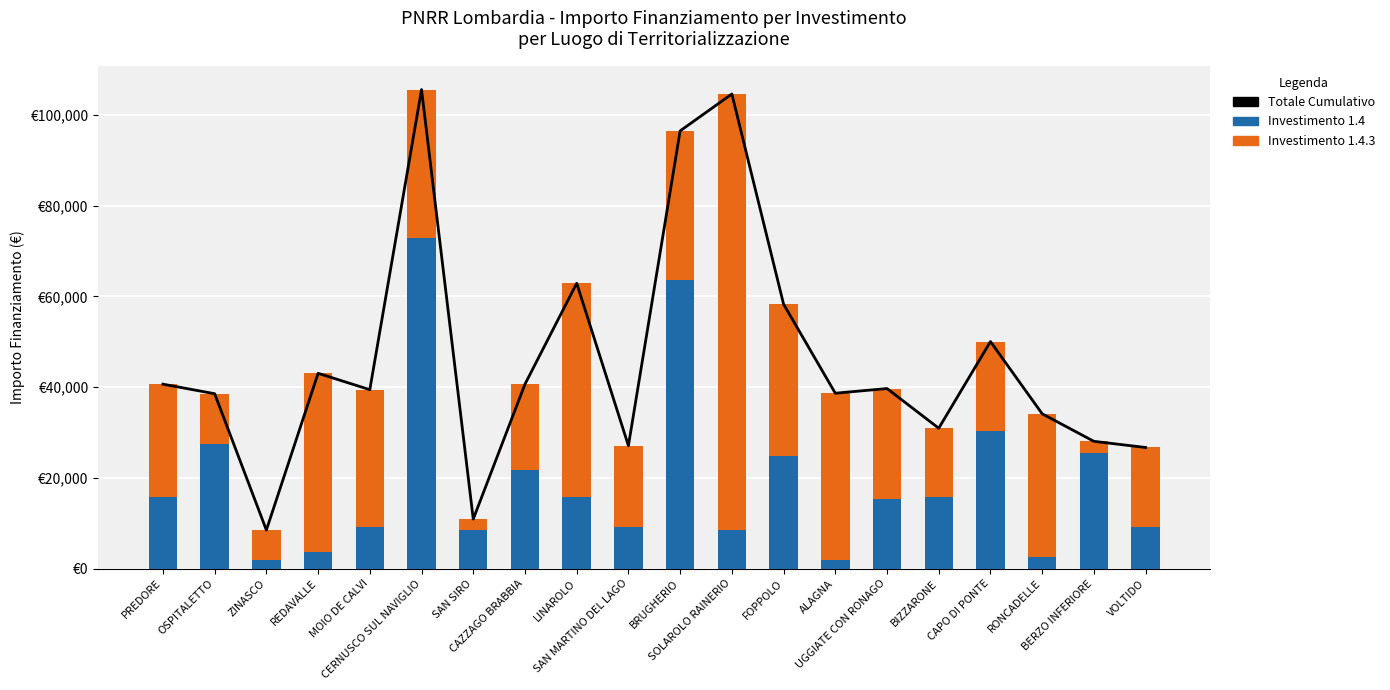

At which category does the chart reach its minimum across all series?

ZINASCO